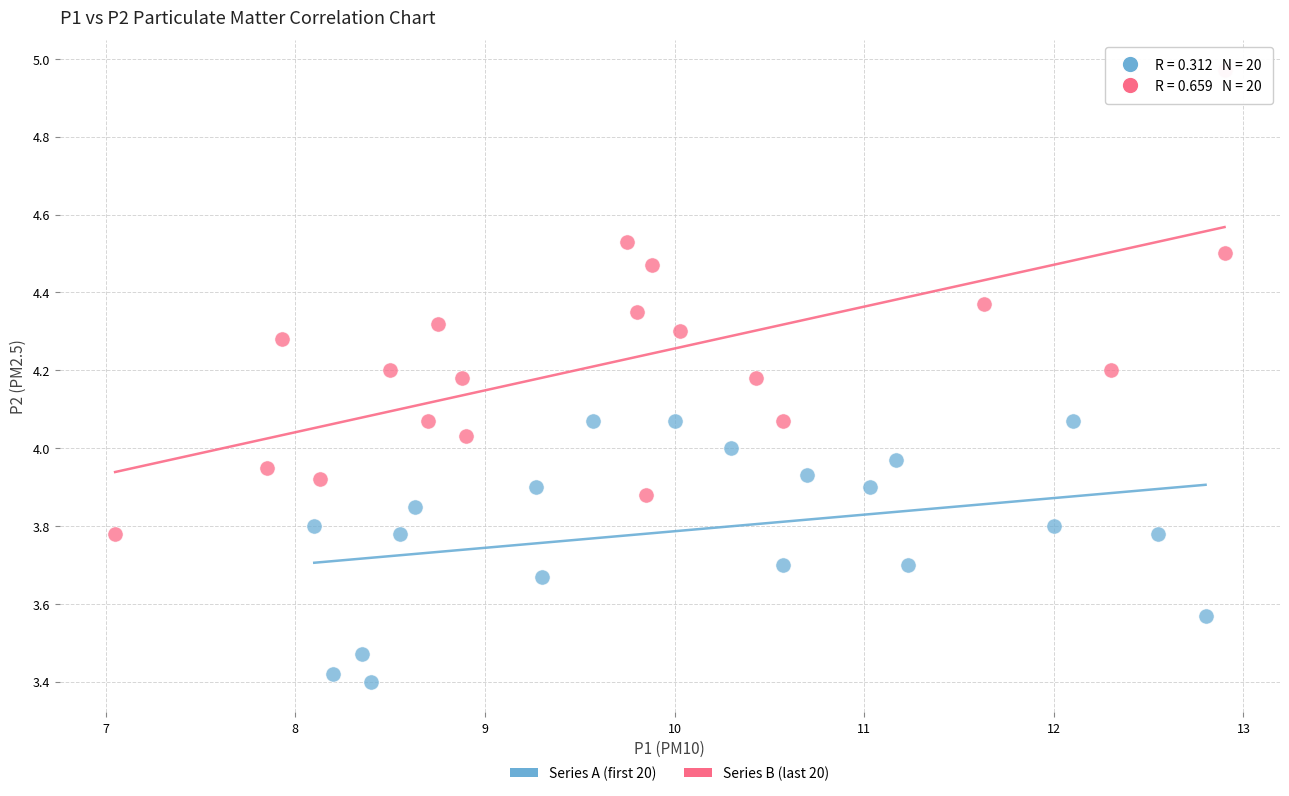

Which series contains the lowest Y value?

Series A (first 20)